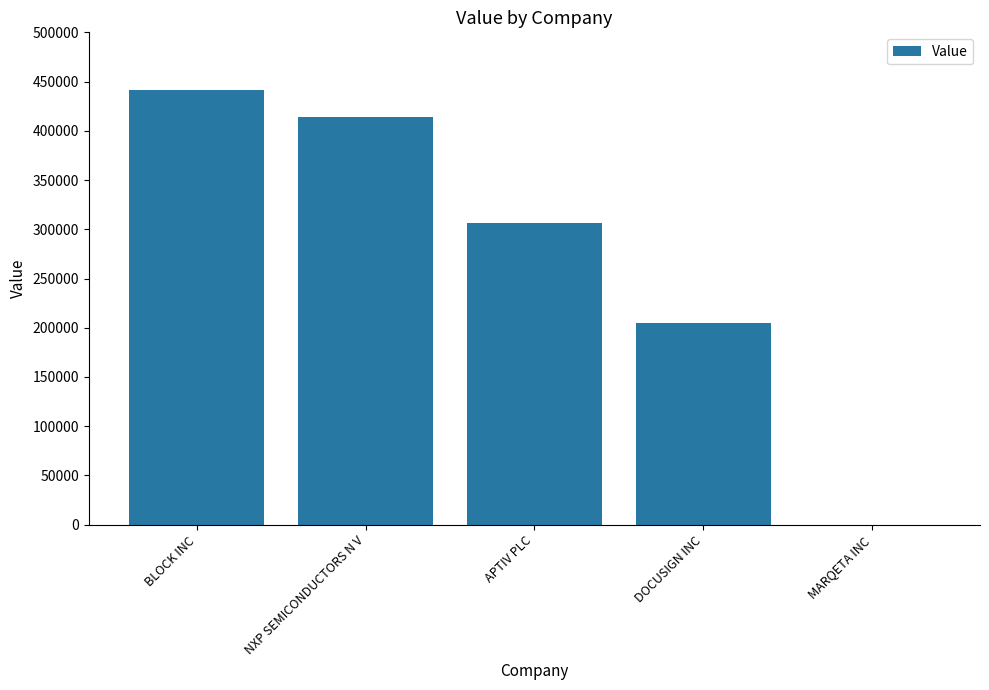

What is the maximum value shown in the chart?

441000